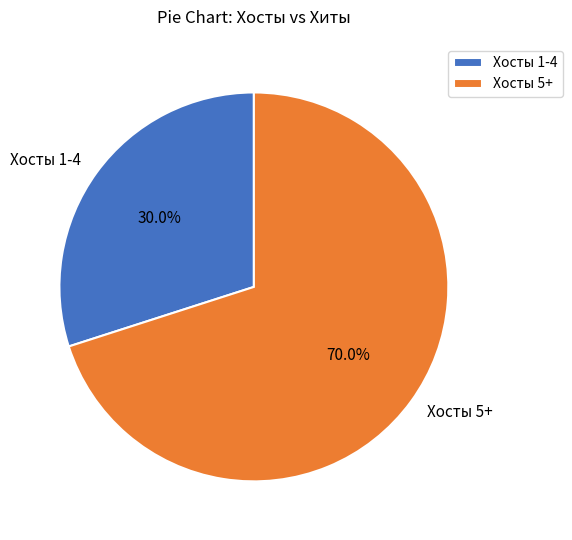

What is the largest slice in the pie chart?

Хосты 5+